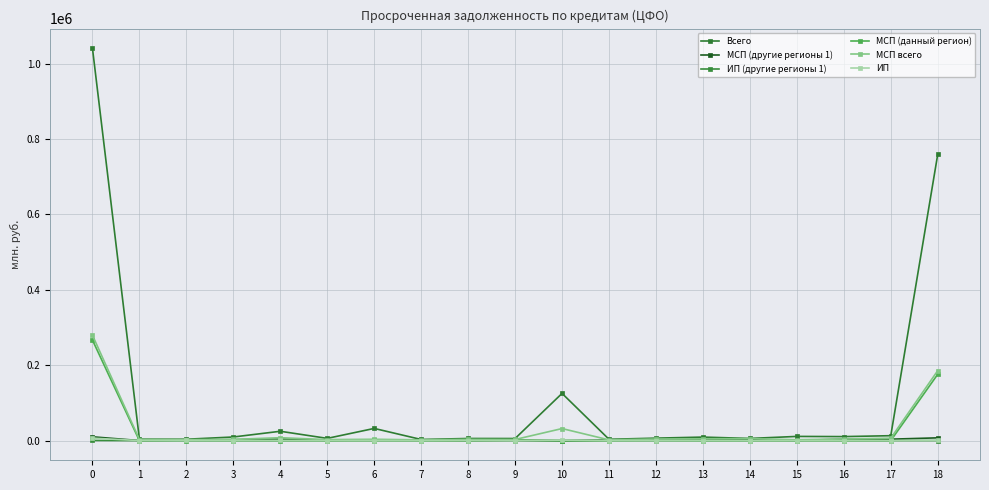

What are all the series names shown in the legend?

Всего, МСП (другие регионы 1), ИП (другие регионы 1), МСП (данный регион), МСП всего, ИП